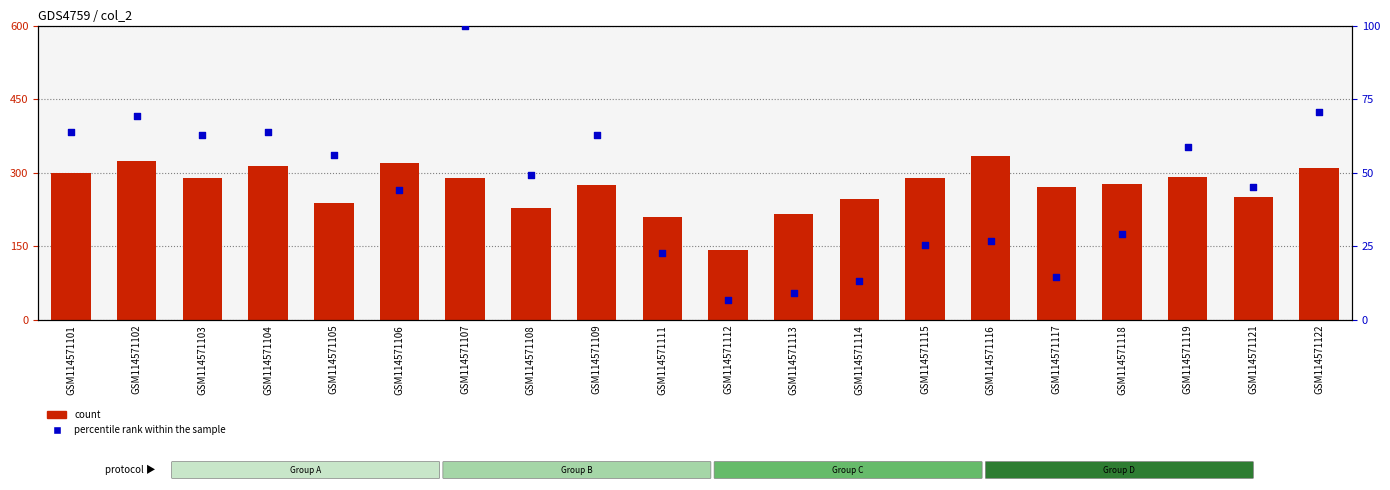

Is the value of count at GSM114571107 greater than the value of percentile rank within the sample at GSM114571106?

Yes